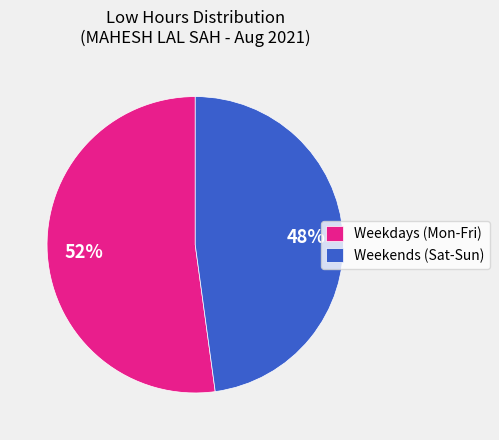

To the nearest percent, what portion does Weekends (Sat-Sun) represent?

48%